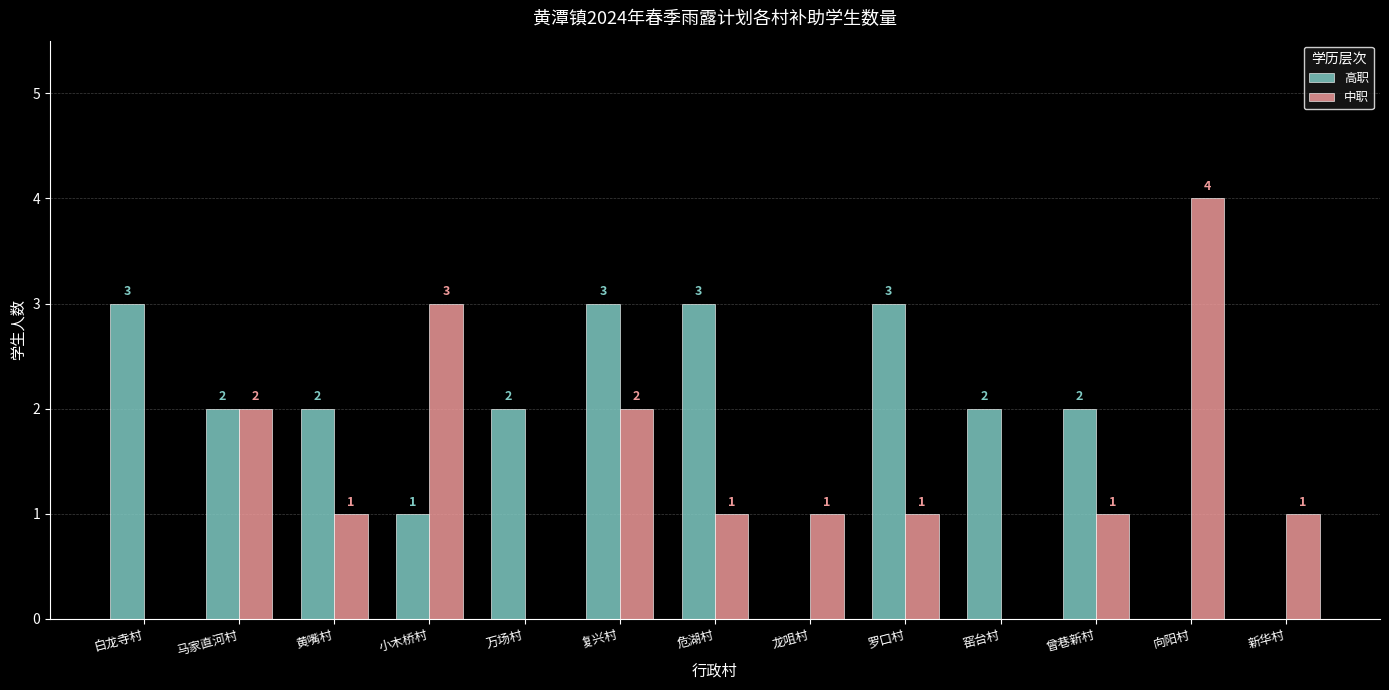

Which series changed the most between 危湖村 and 曾巷新村?

高职